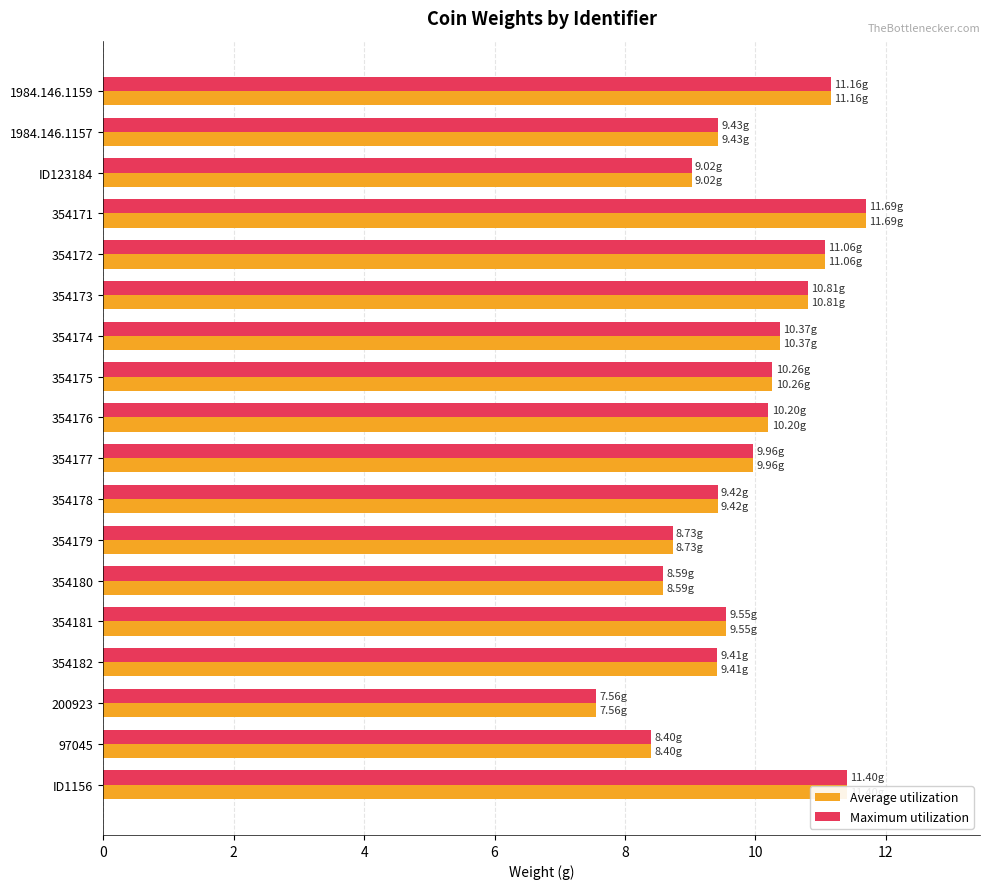

What is the average value of the Average utilization series?

9.8